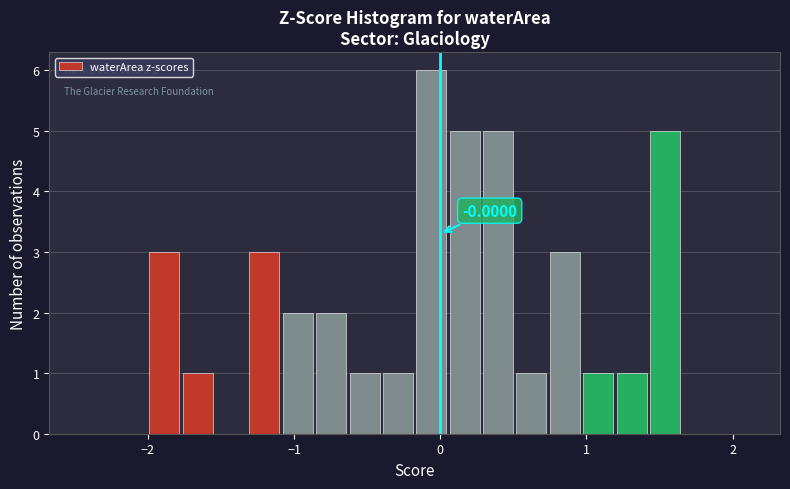

Around what value on the x-axis is the tallest bar? Give the approximate position of its centre, as read against the axis.

-0.1